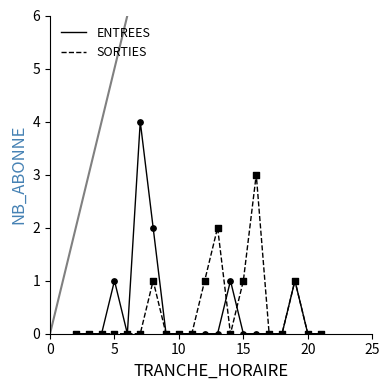

Which series has the widest spread of values?

ENTREES